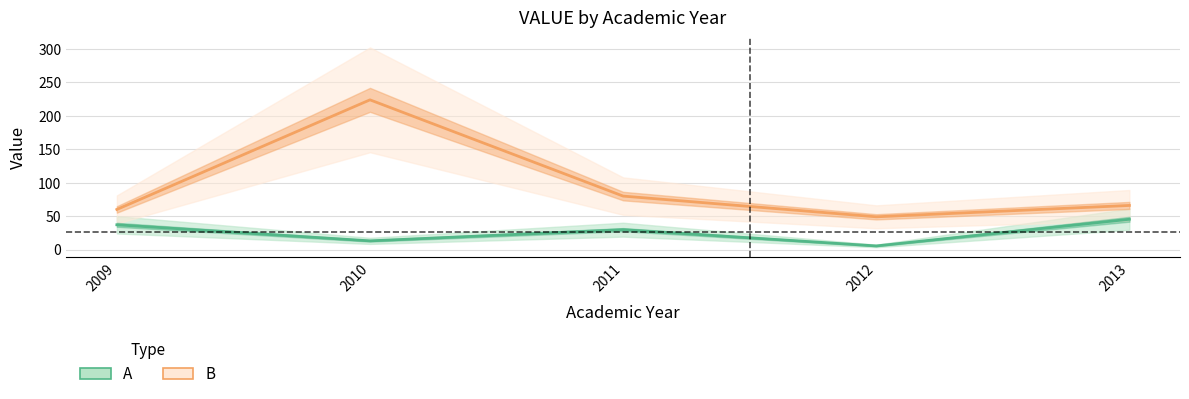

How many categories are shown in the chart?

5